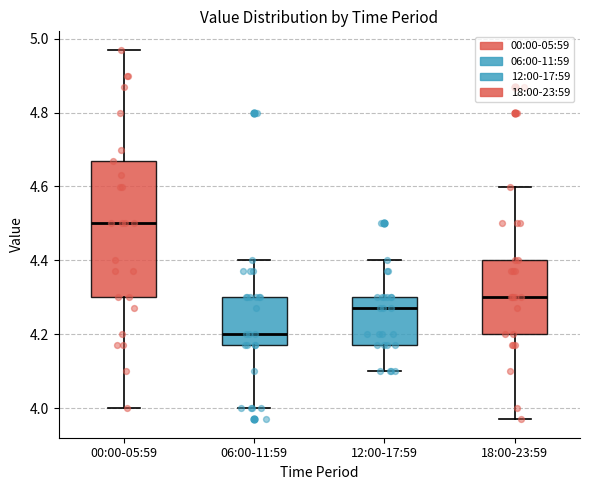

Where is the lower edge of the box for 00:00-05:59 on the y-axis? The values are not printed on the chart, so give them approximately, as read against the axis.

4.30